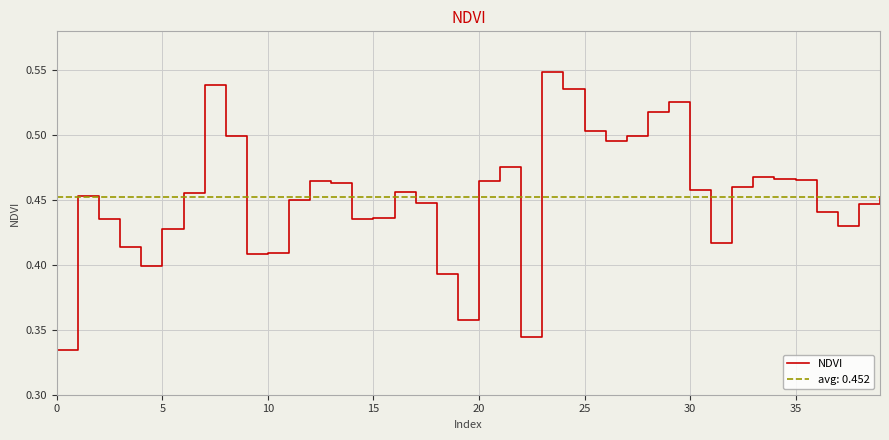

What is the maximum value shown in the chart?

0.5